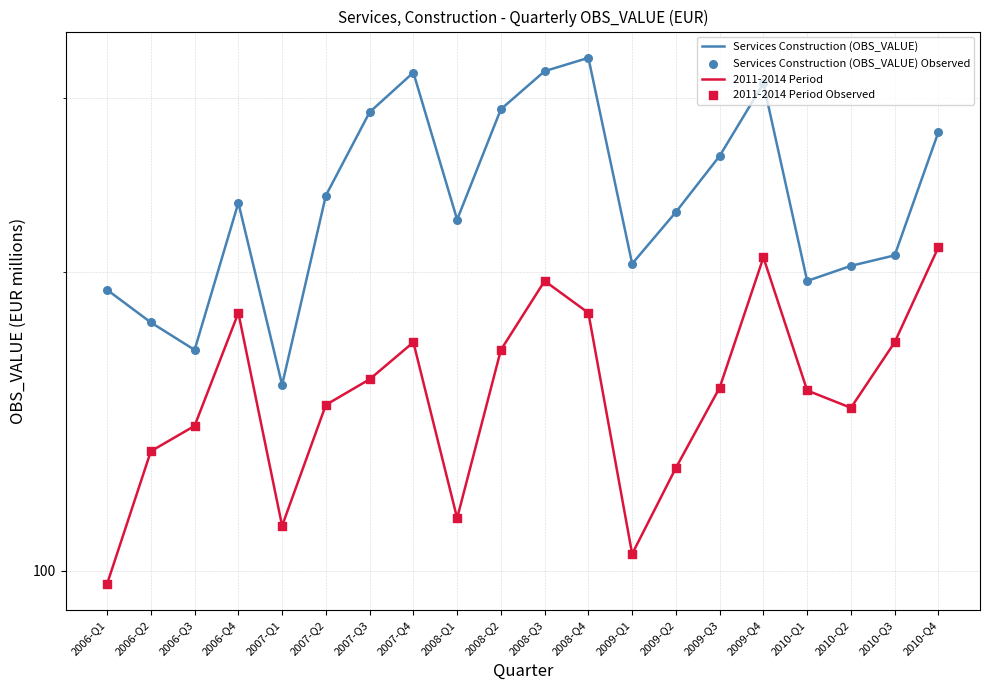

Which series has the widest spread of Y values?

Services Construction (OBS_VALUE)